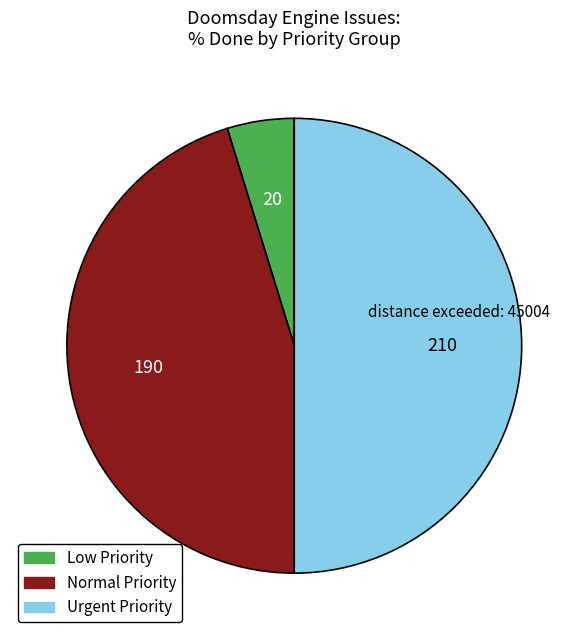

Which category has the biggest portion of the pie?

Urgent Priority